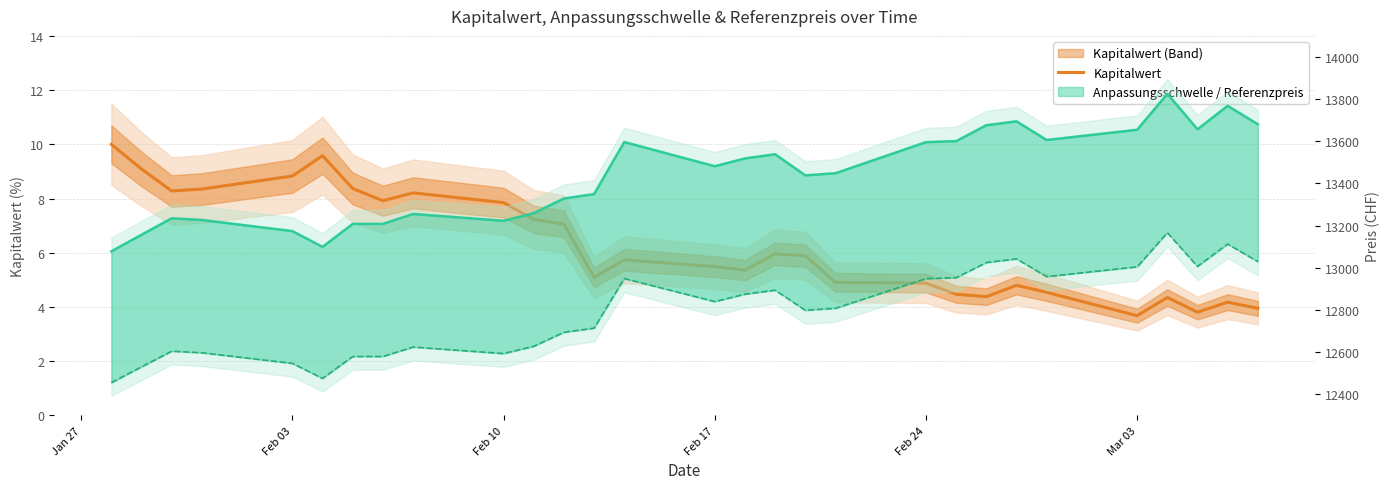

The value at 26 is 5.7. True or false?

False